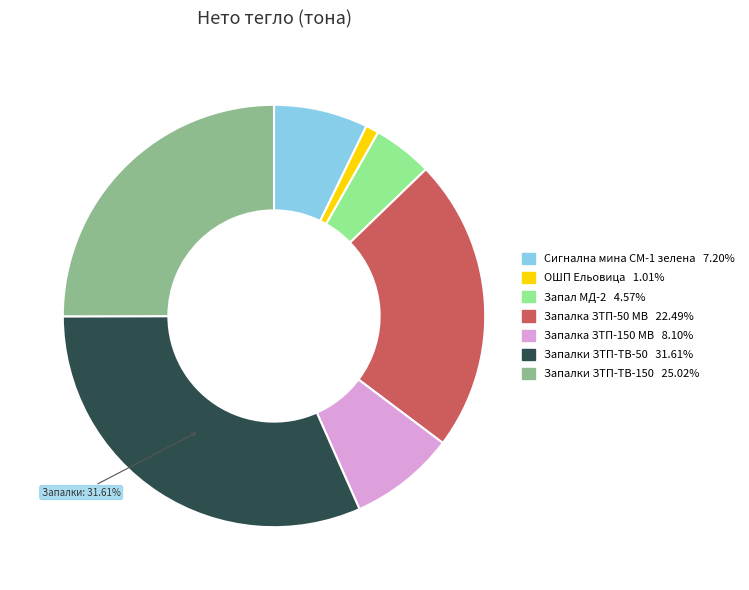

To the nearest percent, what is the difference between the largest and smallest slice percentages?

31%